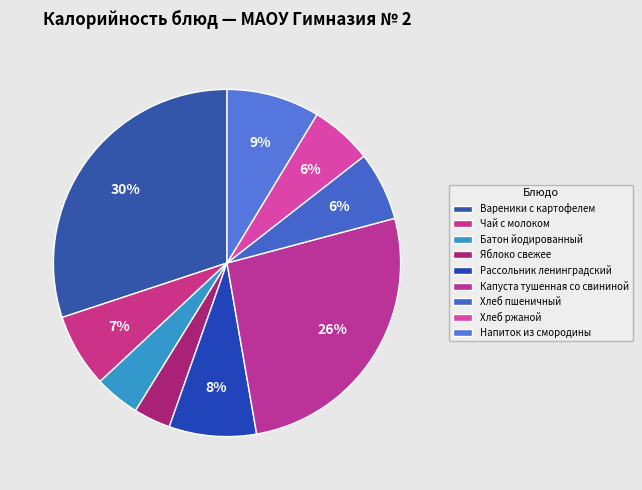

Is it true that Капуста тушенная со свининой is 37% of the pie?

False